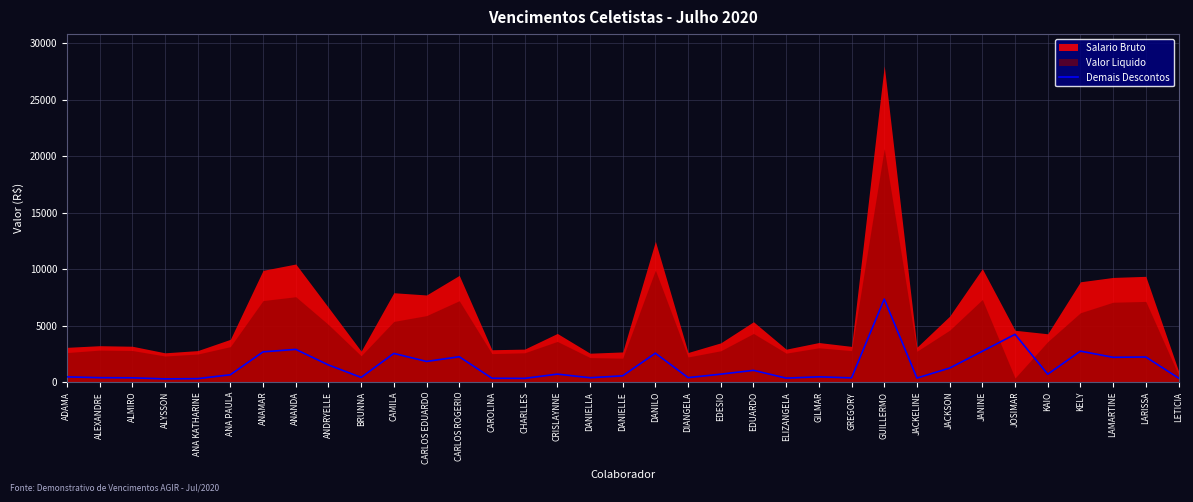

What is the label of the 15th point from the left?

CHARLLES